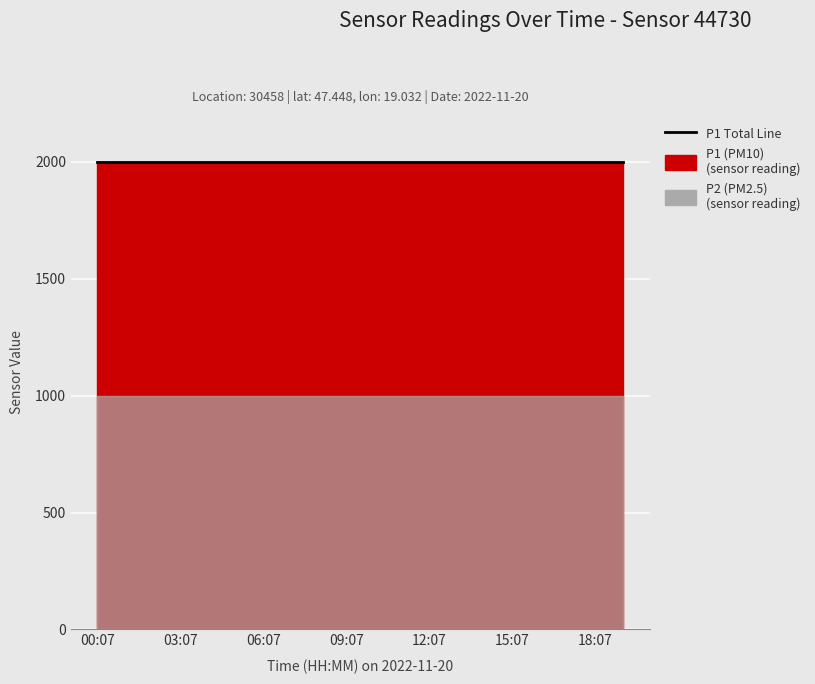

Where is P1 nearest to the value 1999?

00:07